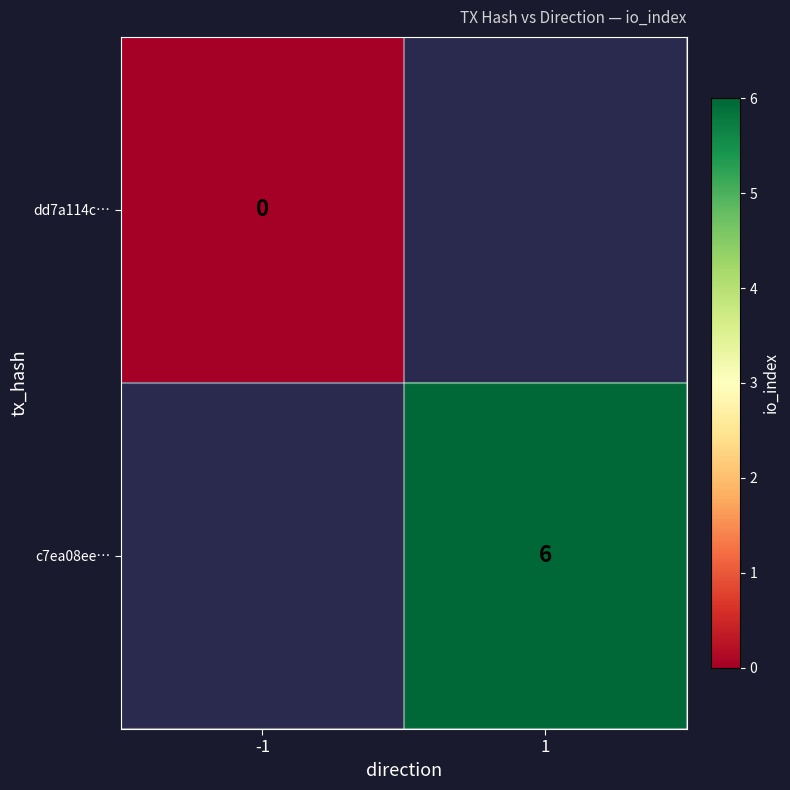

The c7ea08ee… series shows 9 at 1. True or false?

False